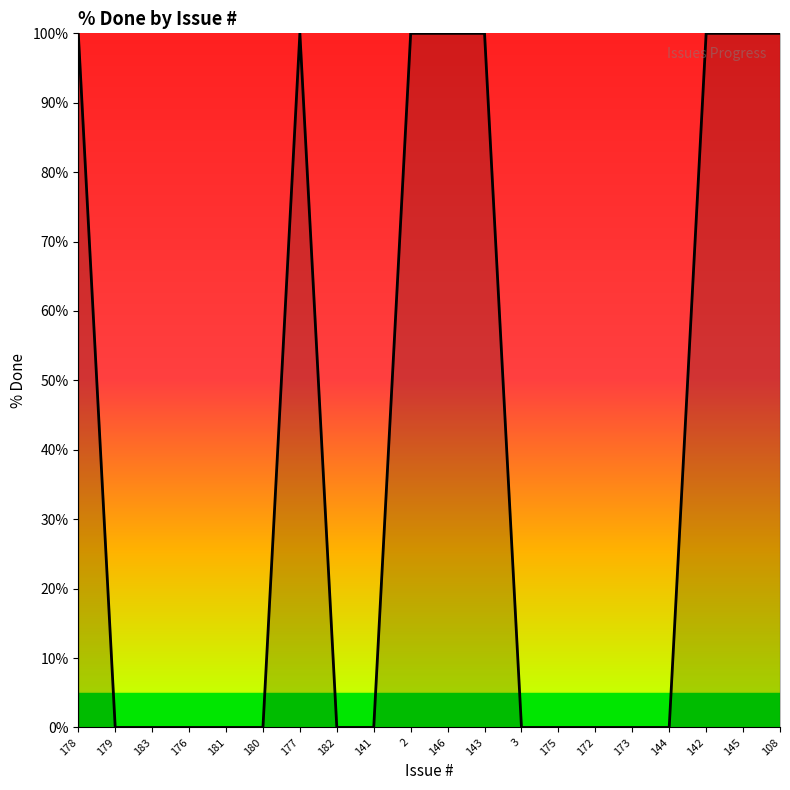

What is the greatest value displayed?

100